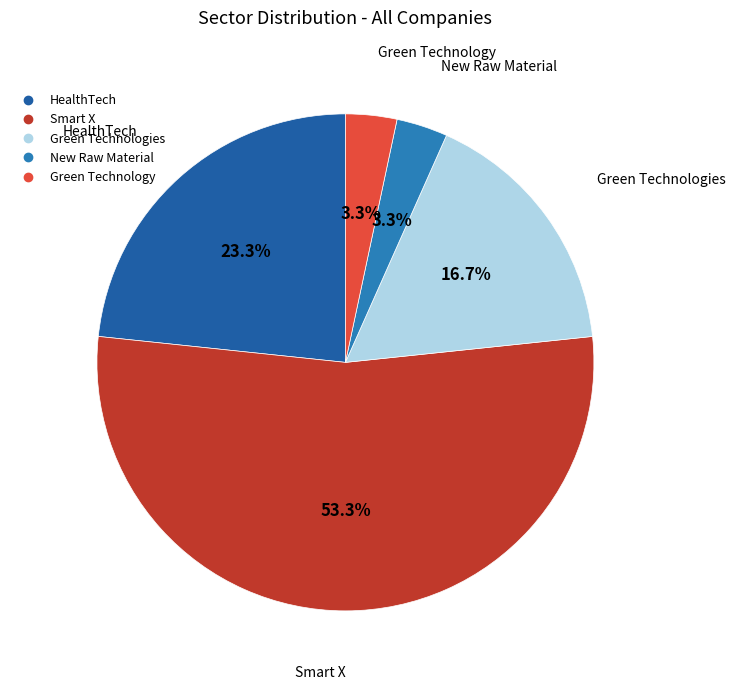

To the nearest percent, what portion does Smart X represent?

53%